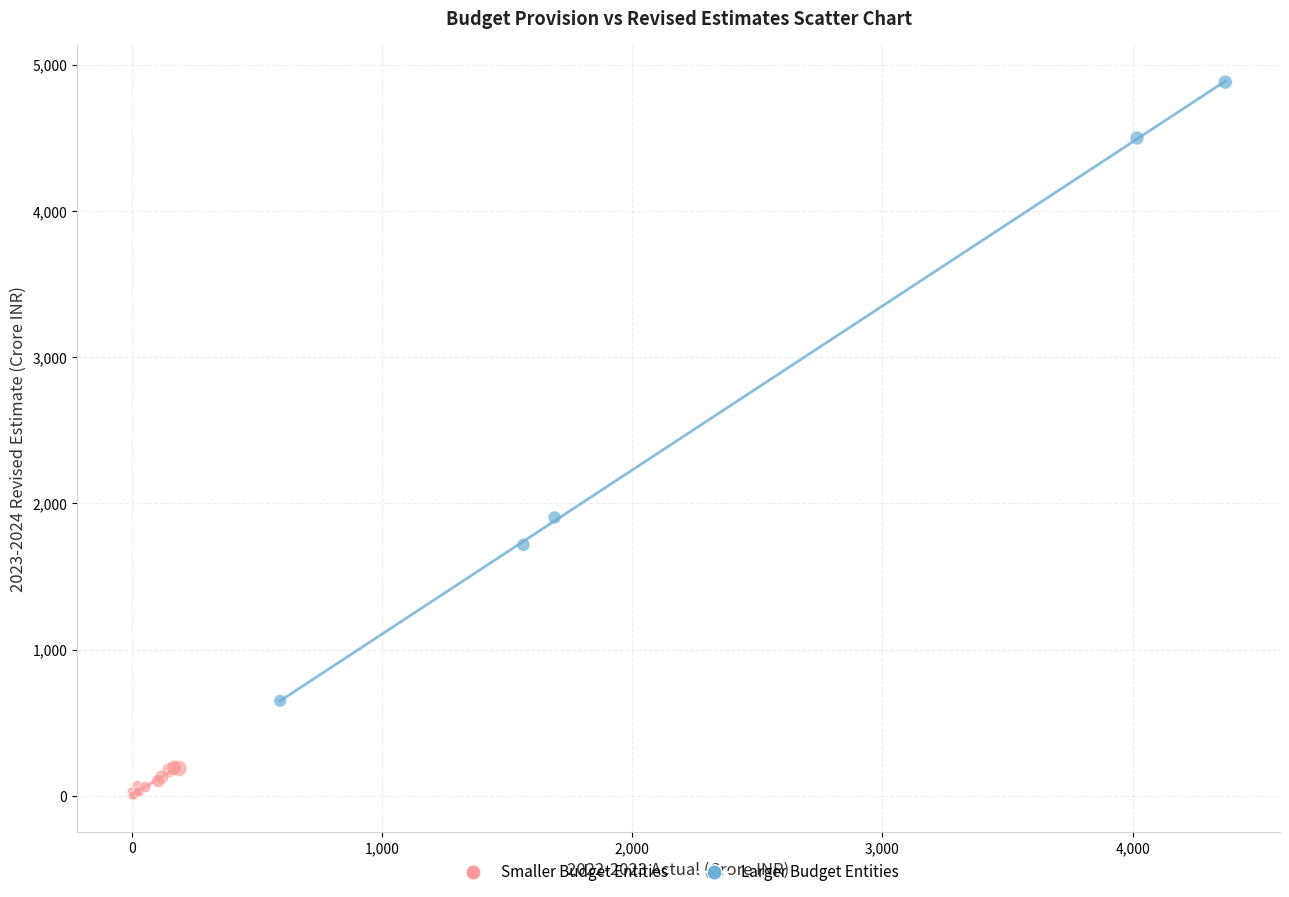

Which series has the widest spread of Y values?

Larger Budget Entities